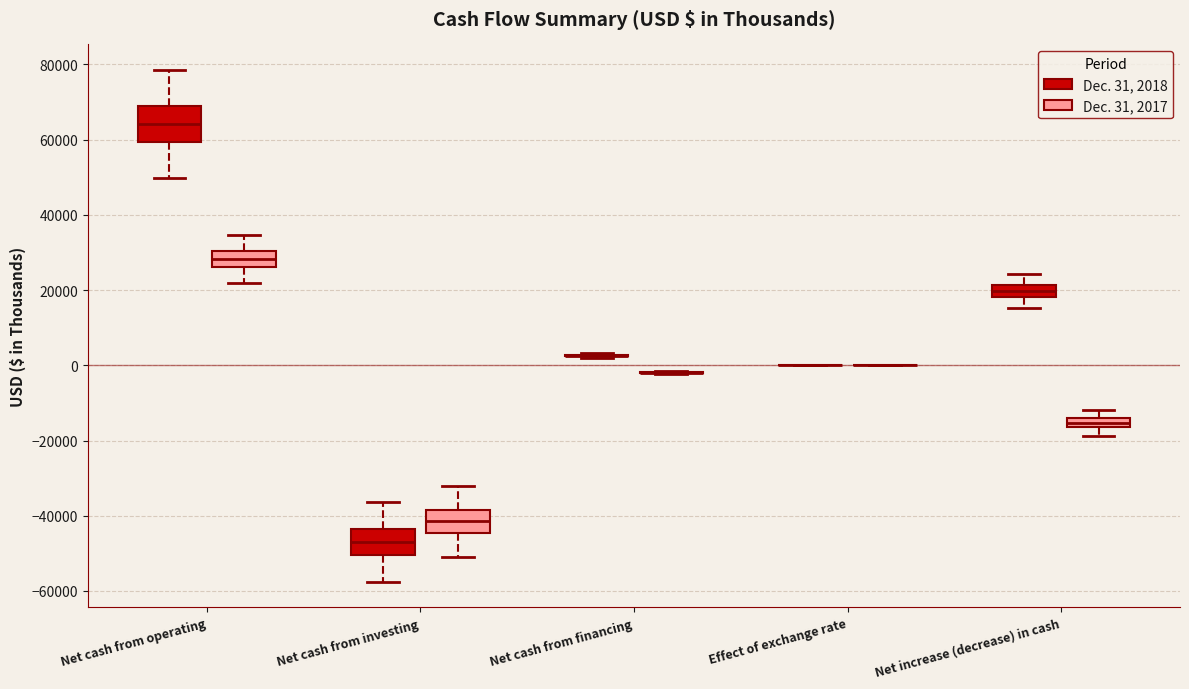

Which box is the tallest, from its lower edge to its upper edge?

Net cash from operating (Dec. 31, 2018)